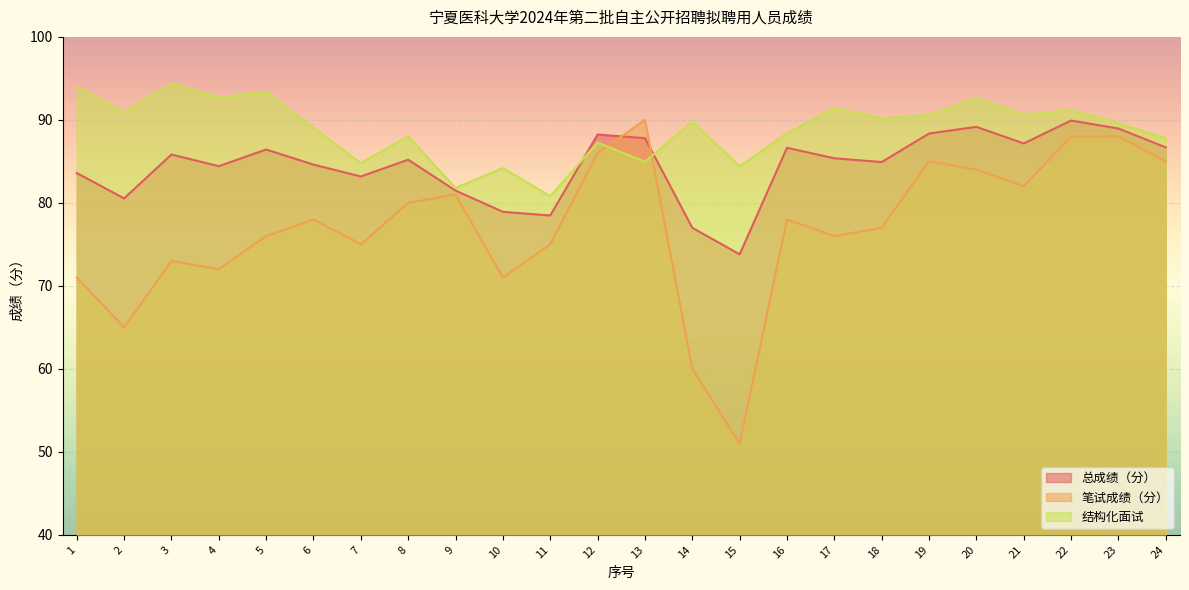

How many lines are shown in the chart?

3